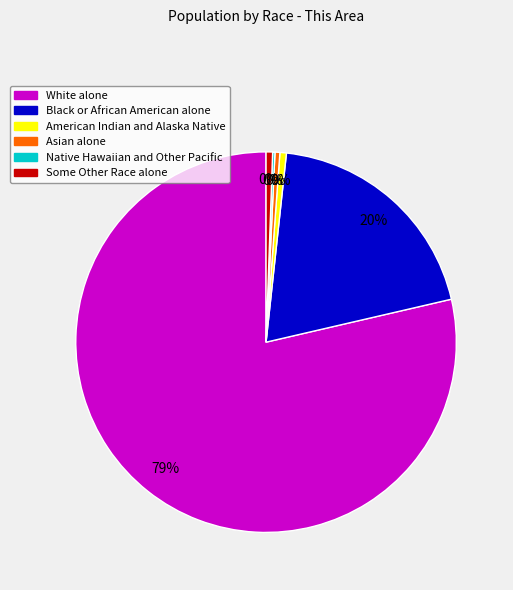

What percentage do Native Hawaiian and Other Pacific and Asian alone together represent?

0.6%